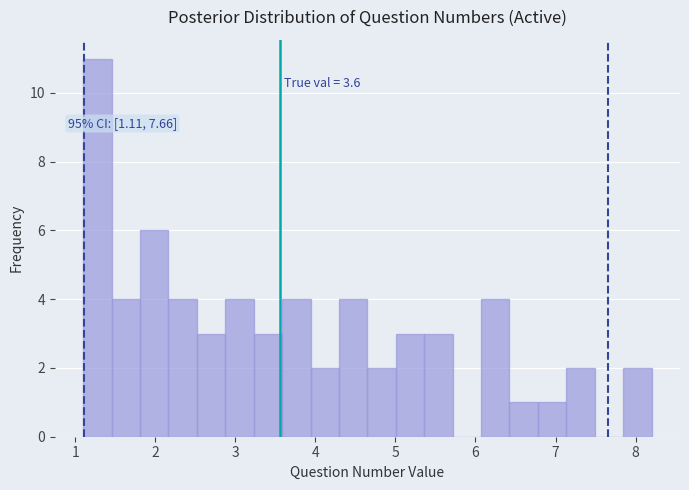

Around what value on the x-axis is the tallest bar? Give the approximate position of its centre, as read against the axis.

1.3